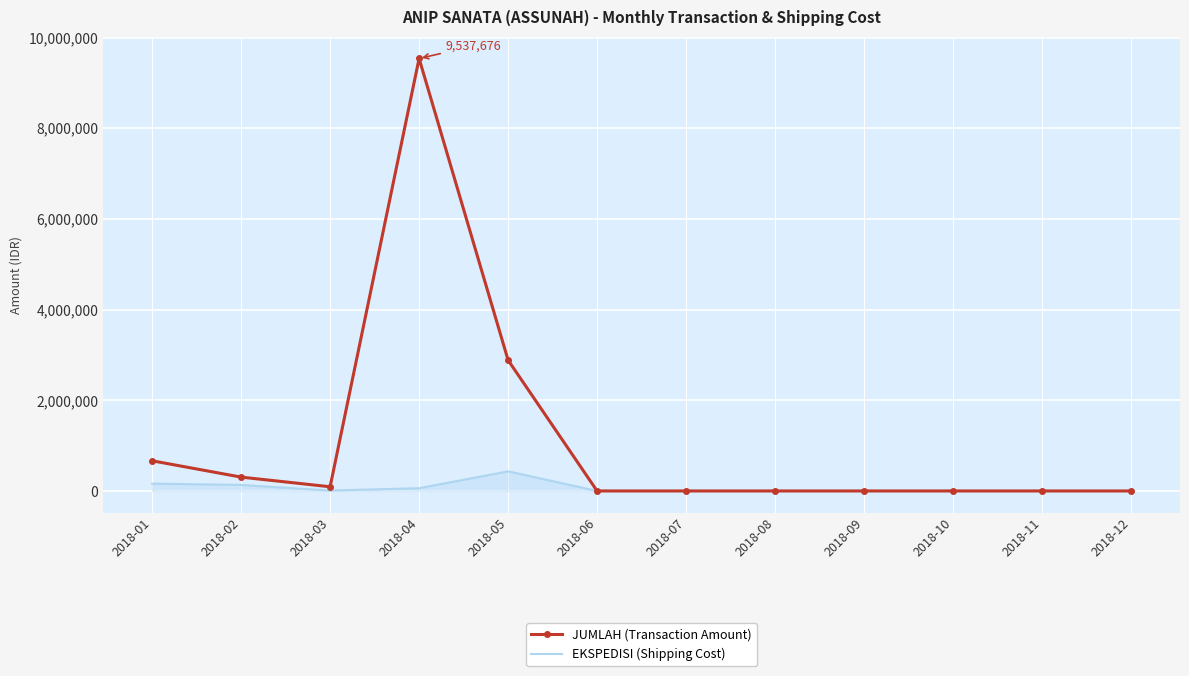

What is the maximum value shown in the chart?

9537676